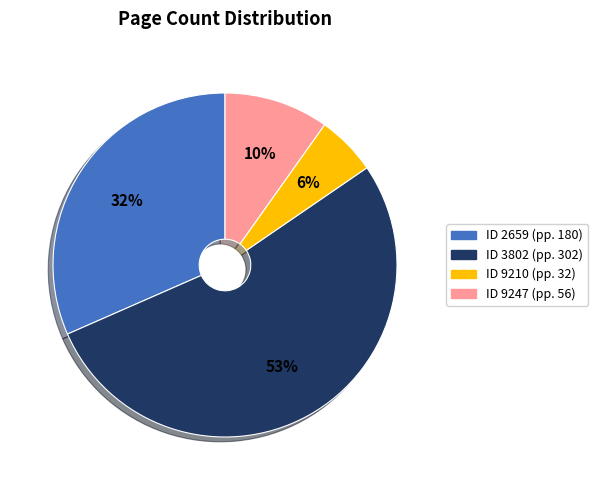

How many slices are in this pie chart?

4